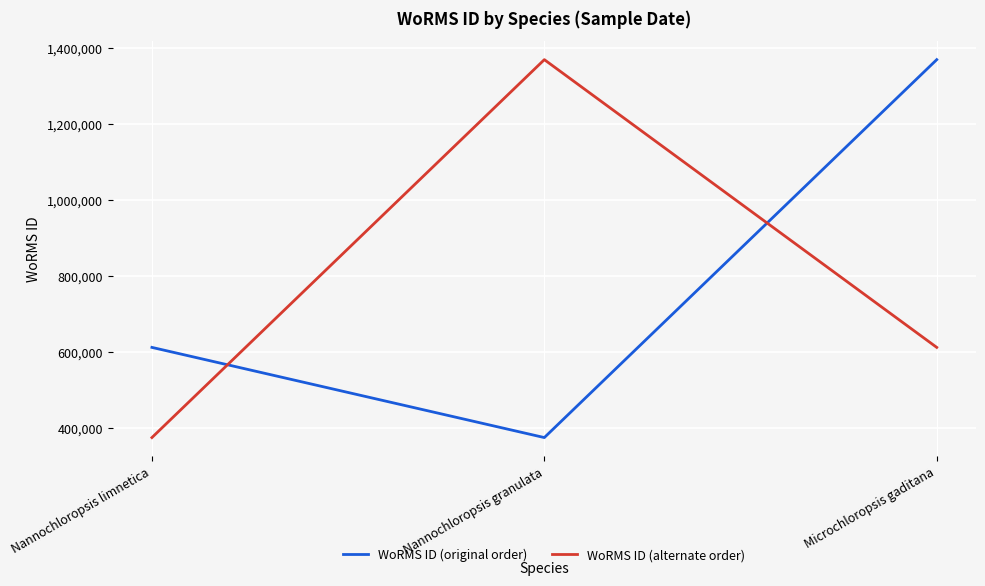

How many values in the WoRMS ID (original order) series are below 613134?

1